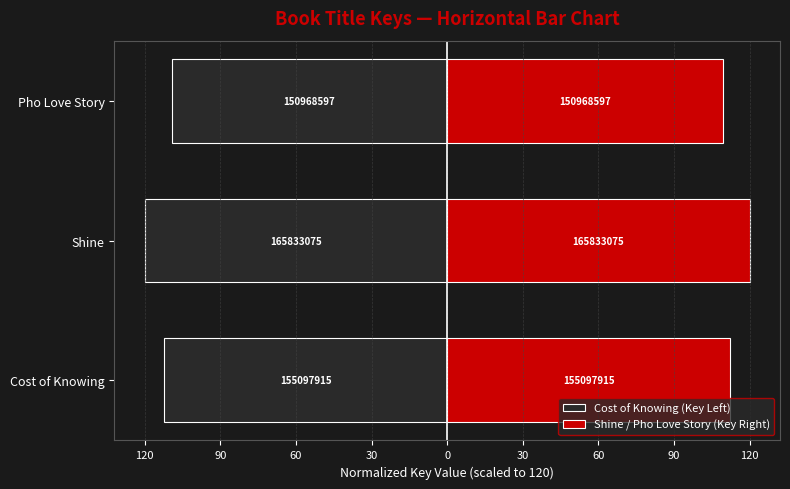

What is the sum of all Cost of Knowing (Key Left) values?

-341.5